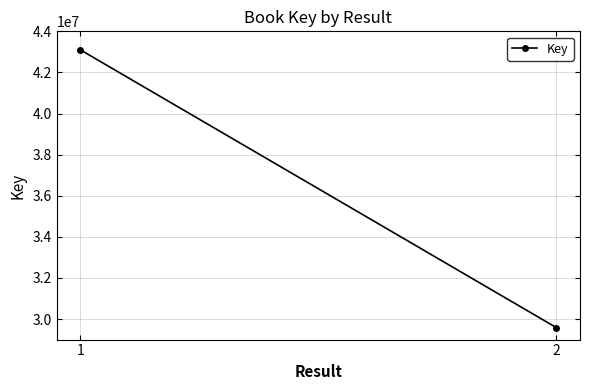

Reading right to left, extract all data points from this chart.

29587385	43096721